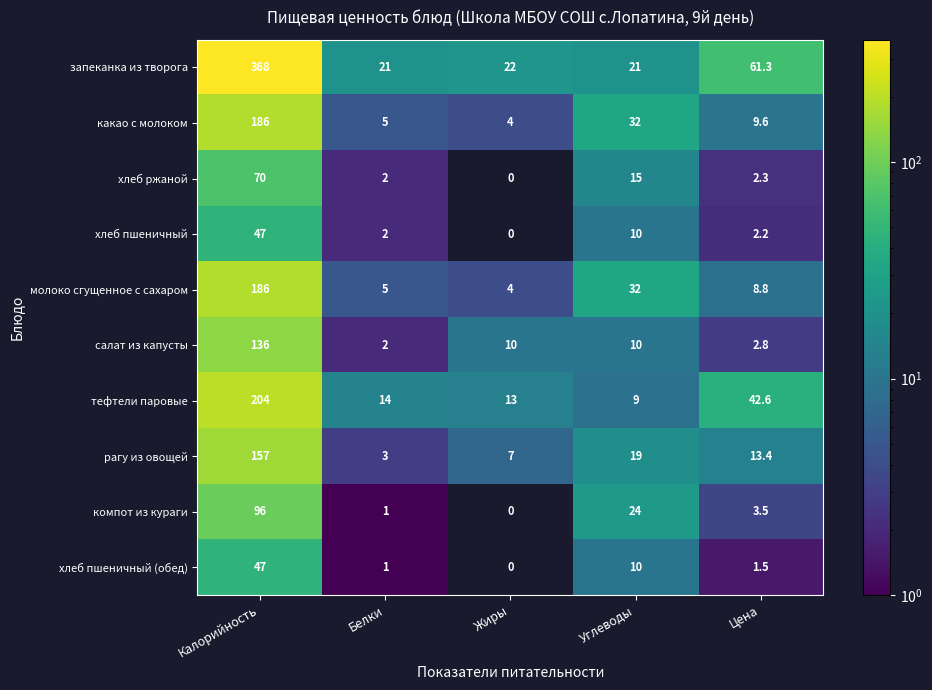

At which label does запеканка из творога reach its peak?

Калорийность